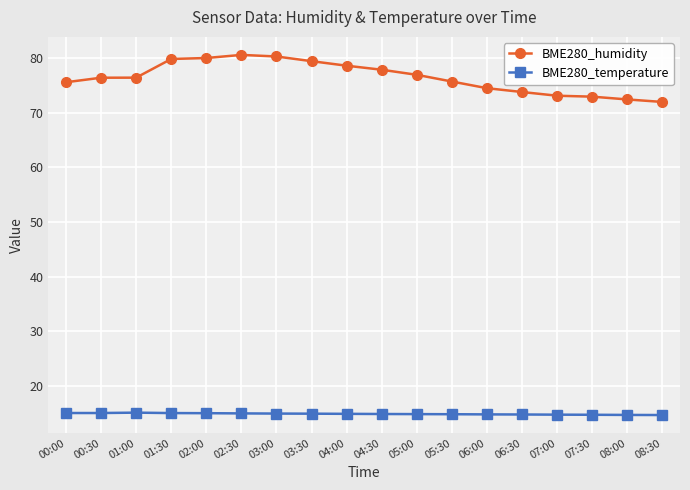

What is the difference between the highest and lowest values at 00:30?

61.4